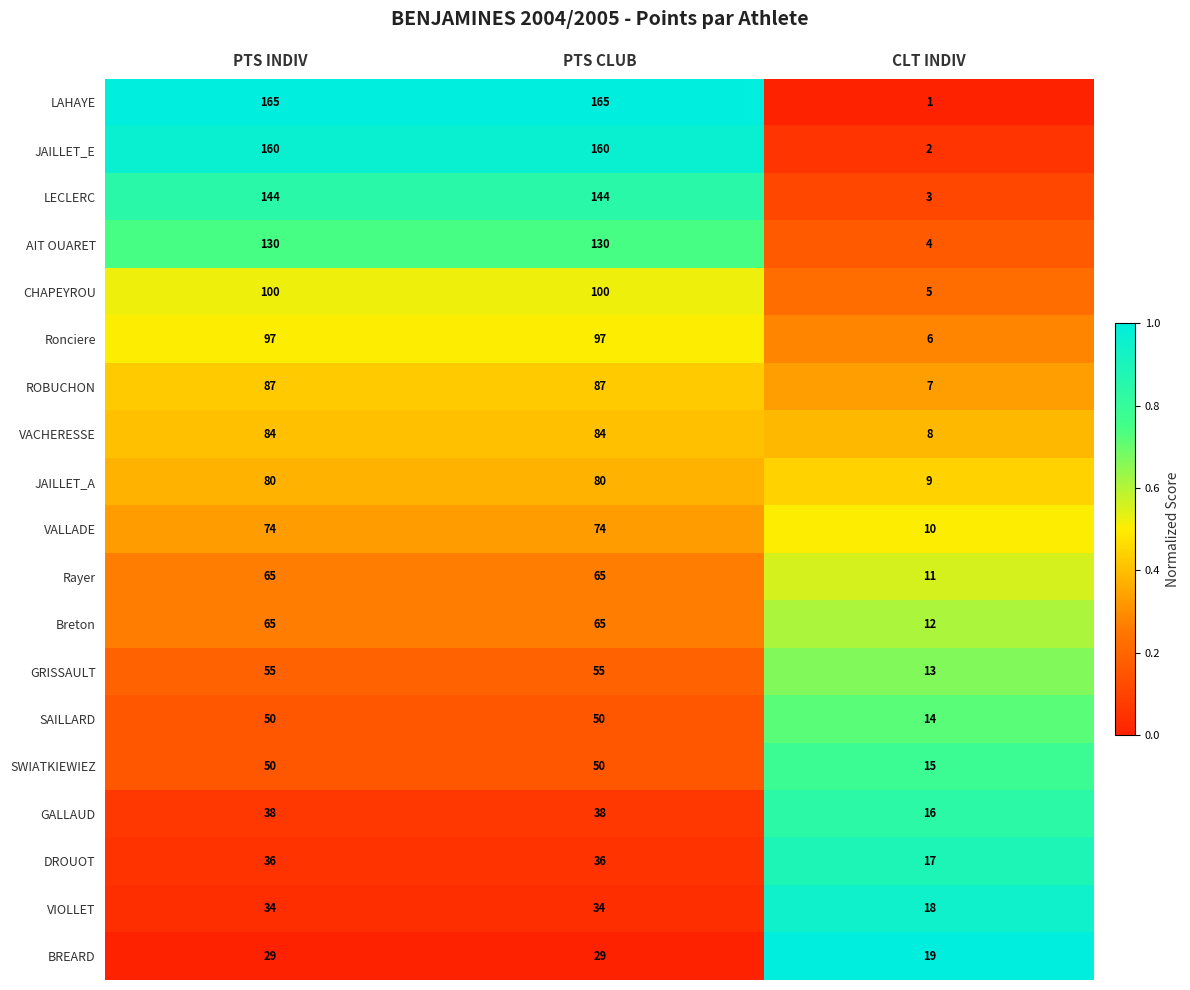

The Rayer series shows 87 at PTS INDIV. True or false?

False